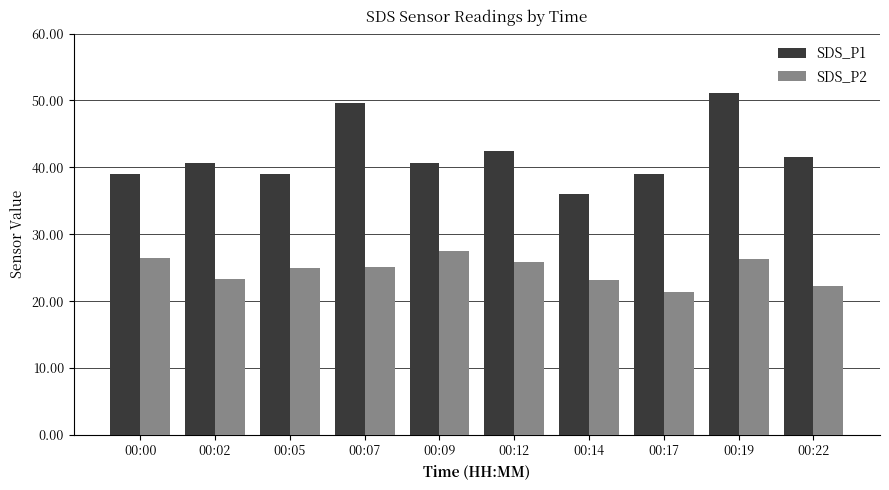

Which category has the lowest value in the SDS_P1 series?

00:14